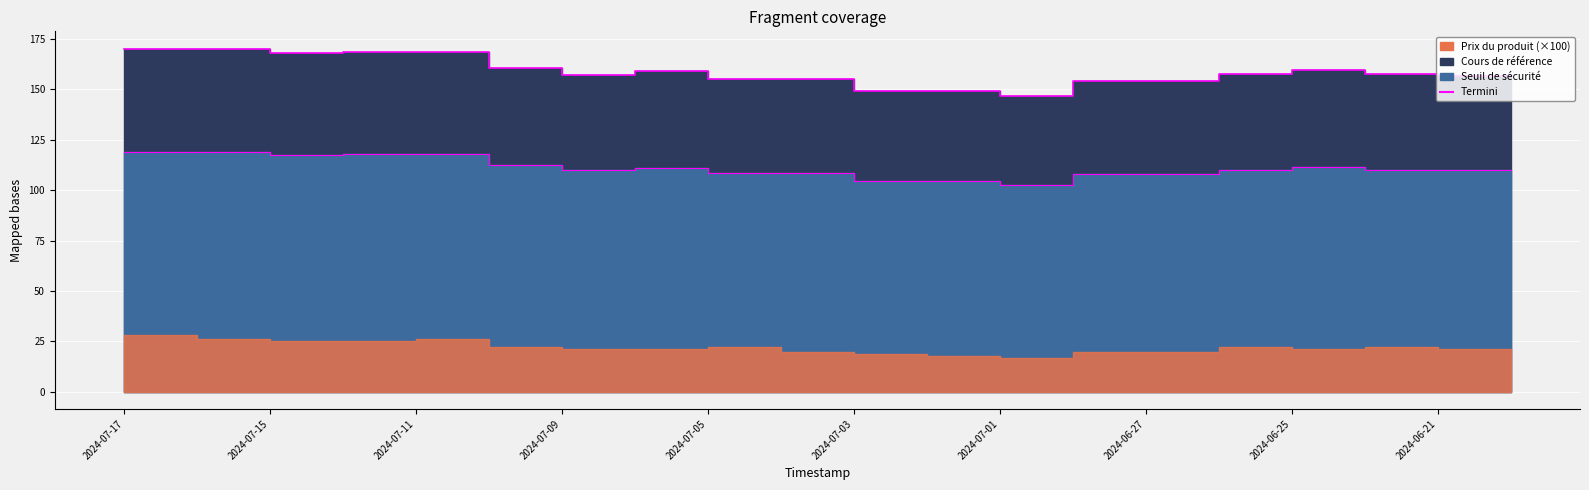

Which has a higher value, 2024-06-21 or 2024-06-27?

2024-06-21